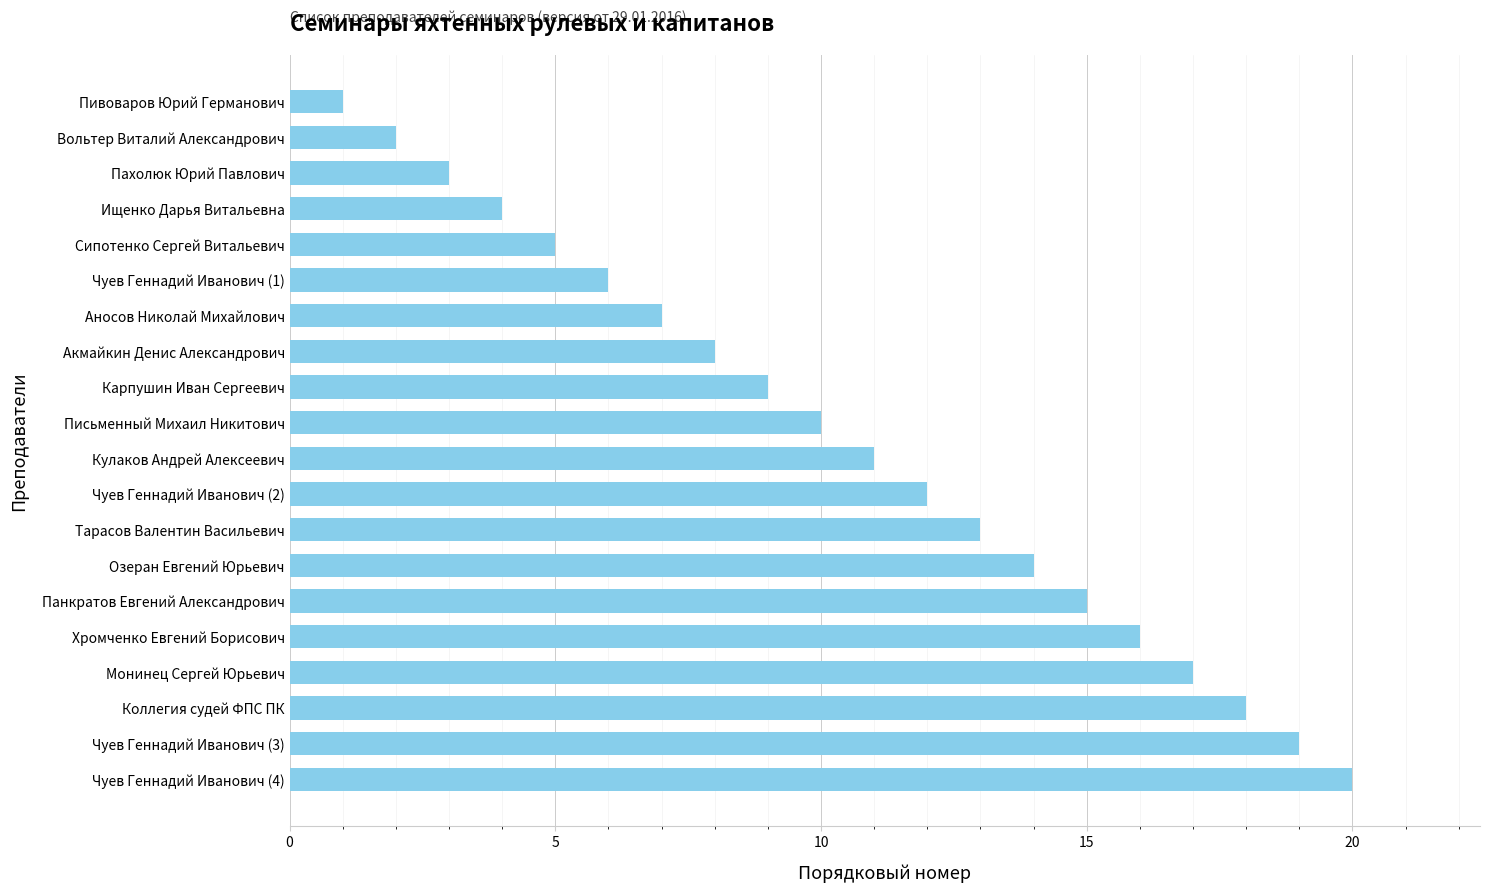

Rank the categories by value from highest to lowest.

Чуев Геннадий Иванович (4), Чуев Геннадий Иванович (3), Коллегия судей ФПС ПК, Монинец Сергей Юрьевич, Хромченко Евгений Борисович, Панкратов Евгений Александрович, Озеран Евгений Юрьевич, Тарасов Валентин Васильевич, Чуев Геннадий Иванович (2), Кулаков Андрей Алексеевич, Письменный Михаил Никитович, Карпушин Иван Сергеевич, Акмайкин Денис Александрович, Аносов Николай Михайлович, Чуев Геннадий Иванович (1), Сипотенко Сергей Витальевич, Ищенко Дарья Витальевна, Пахолюк Юрий Павлович, Вольтер Виталий Александрович, Пивоваров Юрий Германович